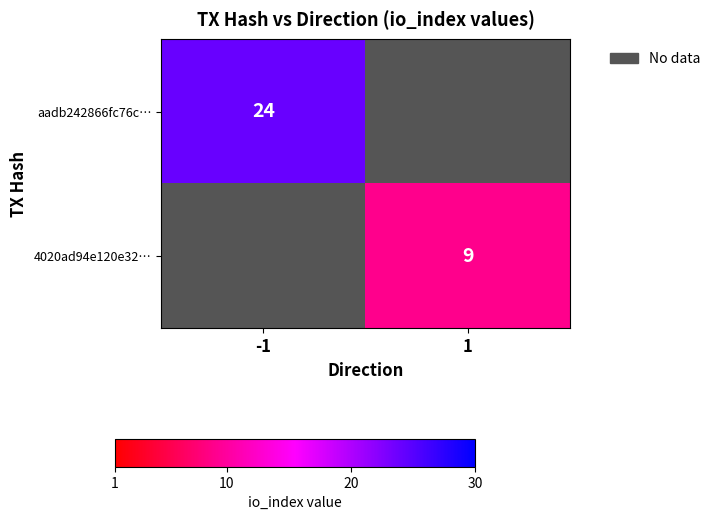

At which category does the chart reach its peak across all series?

-1